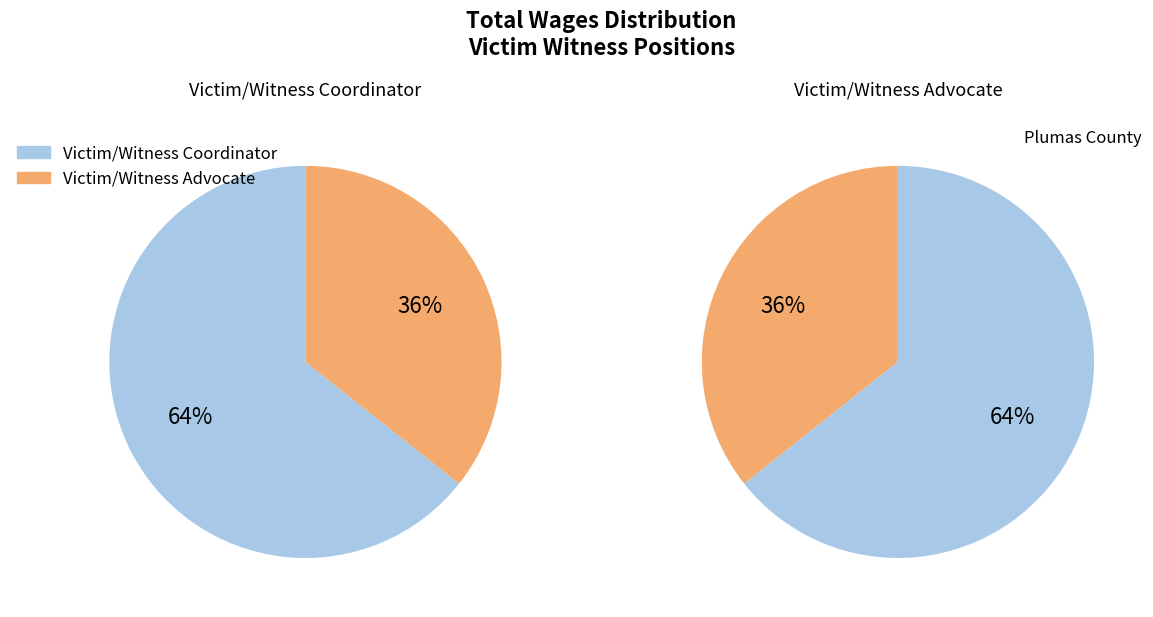

How many segments does this pie chart have?

2